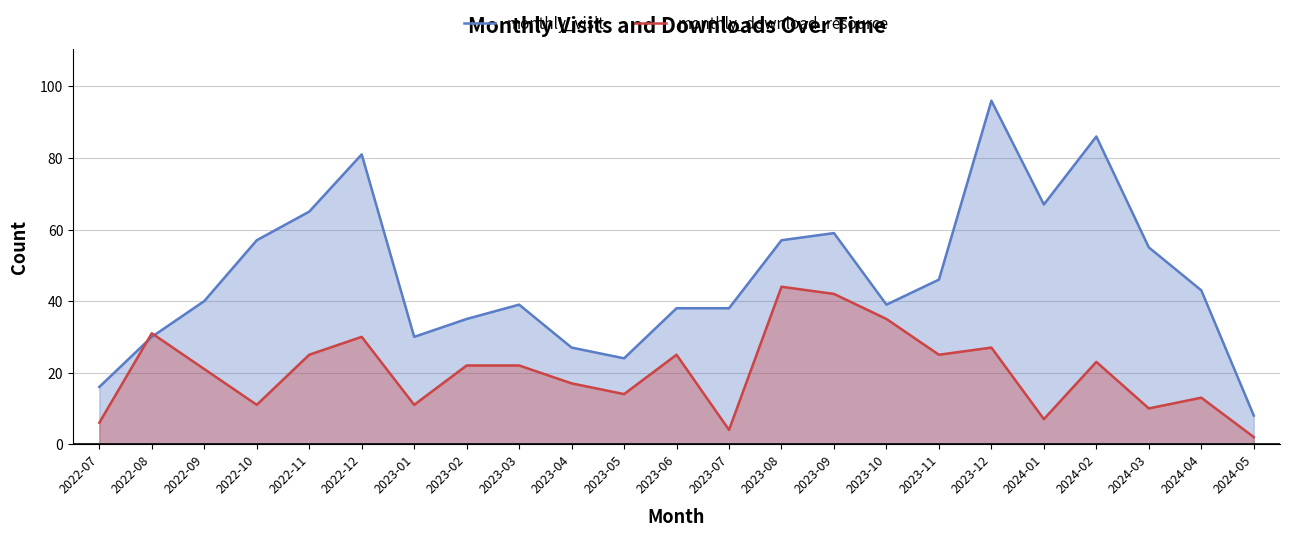

What is the label of the 12th point from the left?

2023-06